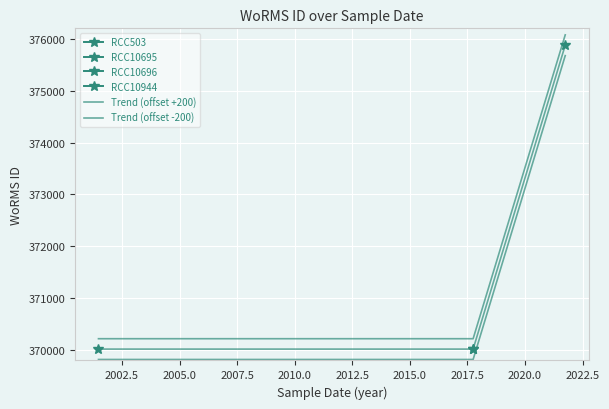

Which series has the largest total across all categories?

Trend (offset +200)